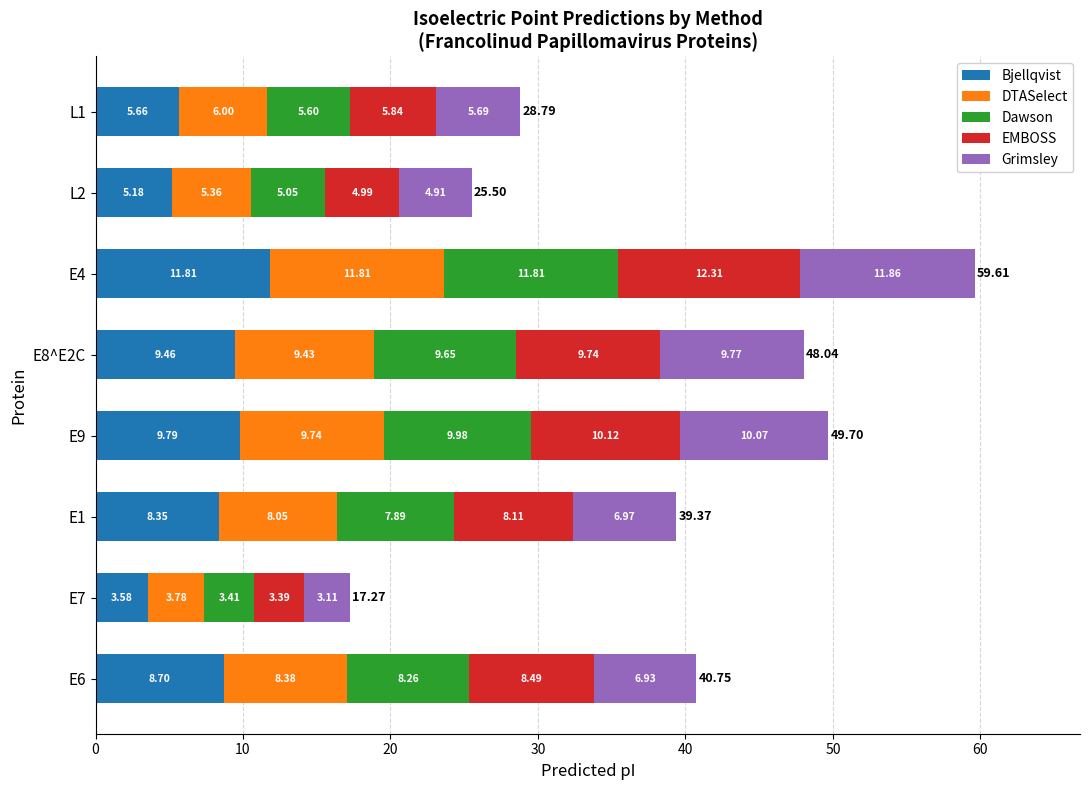

What is the total value across all series at E7?

17.3